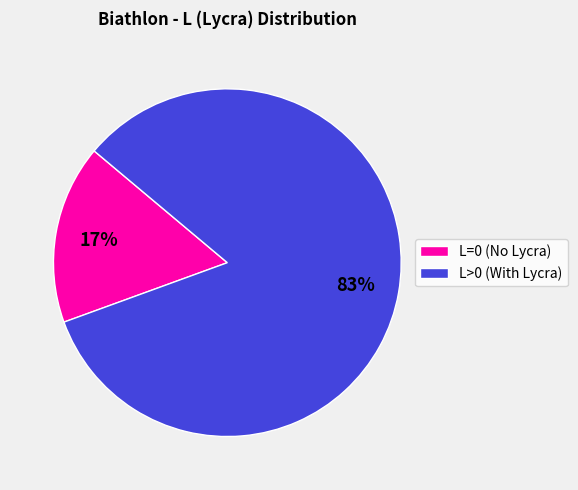

Is there any slice that represents more than half of the pie?

Yes